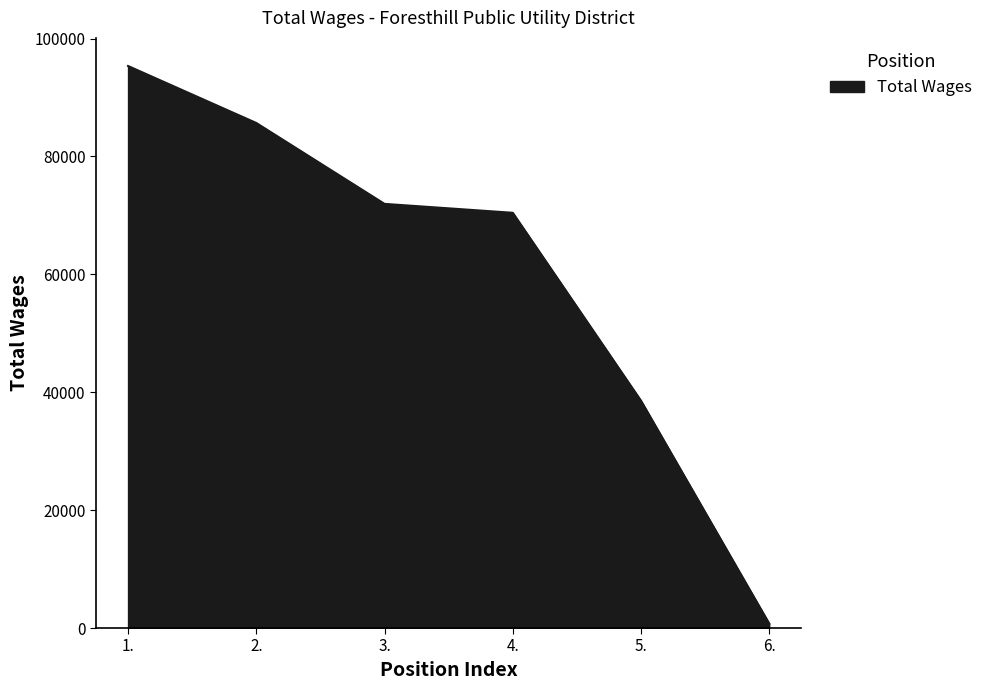

Is it true that the value at 3. is 71948?

True